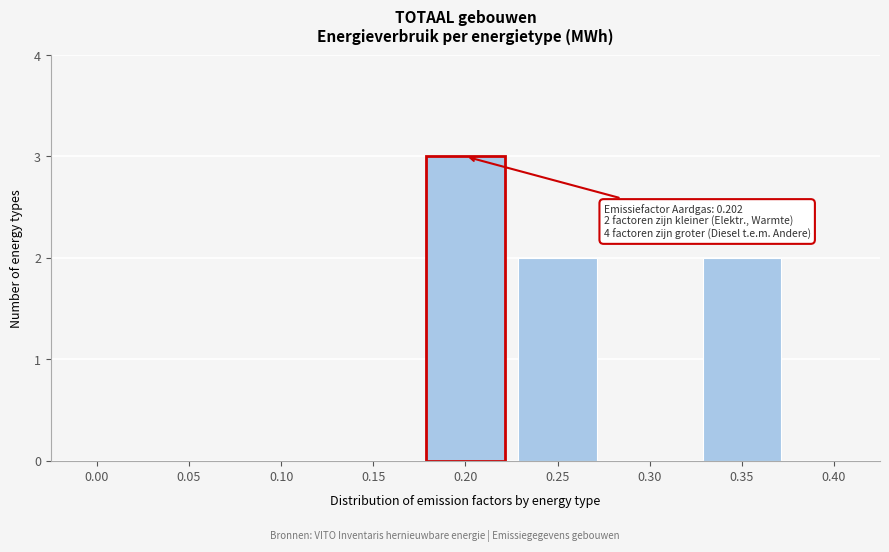

Reading left to right, transcribe all the data shown in this chart.

0.00=0	0.05=0	0.10=0	0.15=0	0.20=3	0.25=2	0.30=0	0.35=2	0.40=0